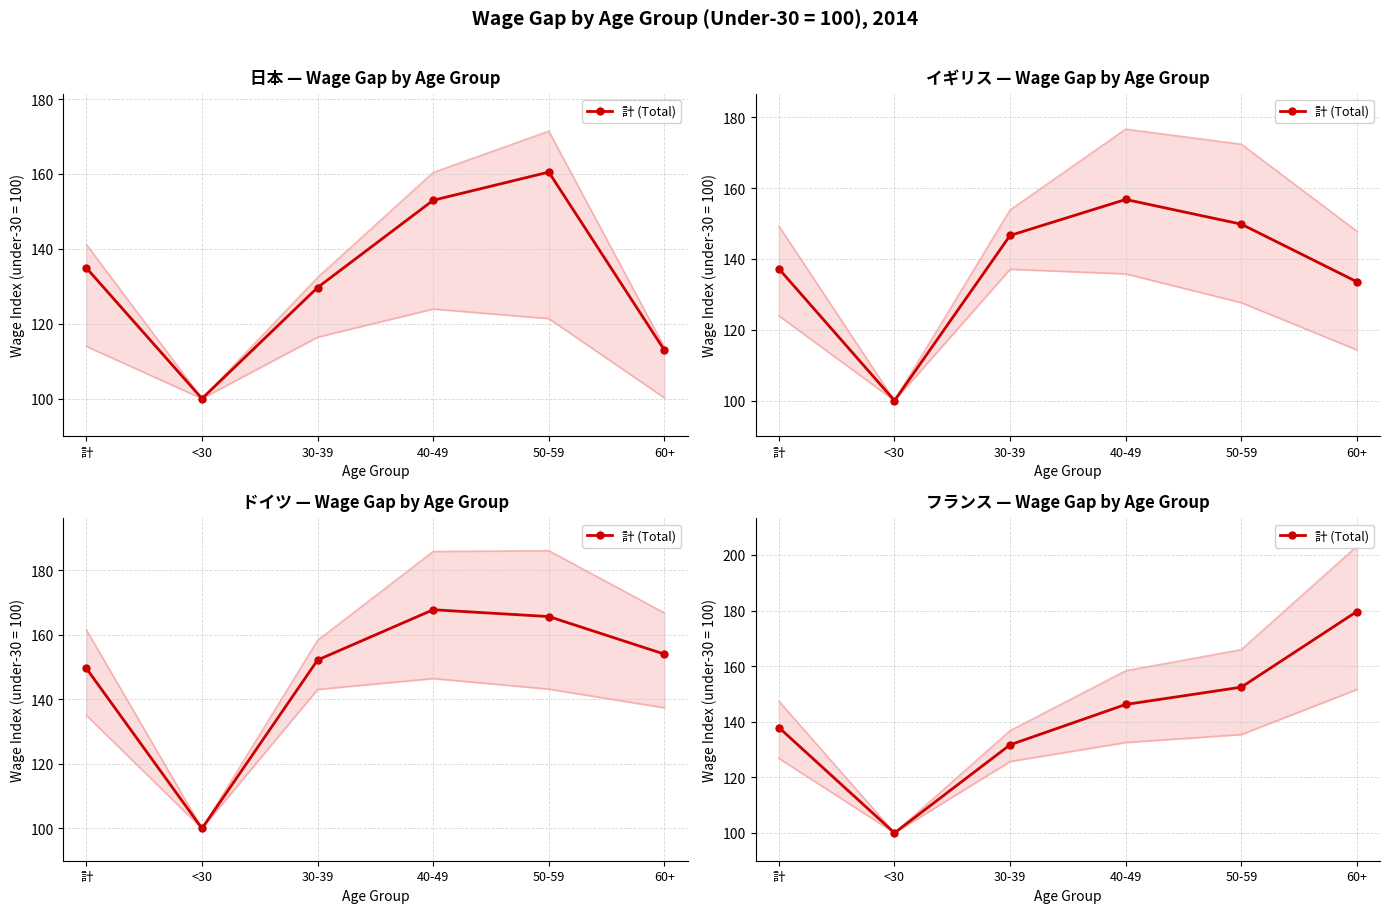

How many values exceed 146?

3